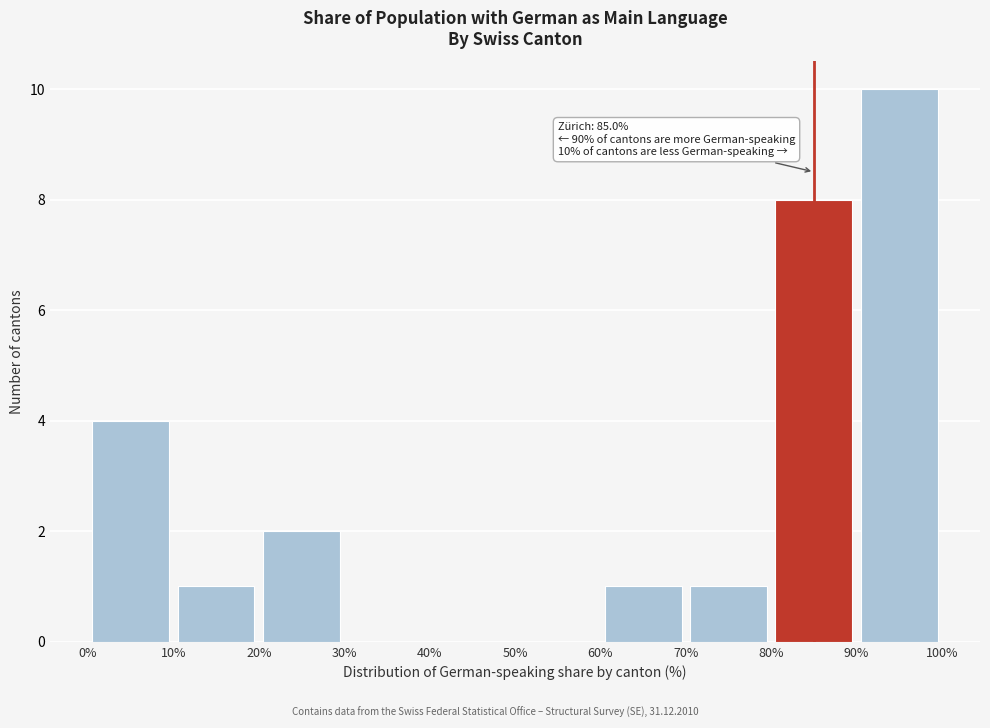

Which range on the x-axis has the tallest bar?

90% to 100%